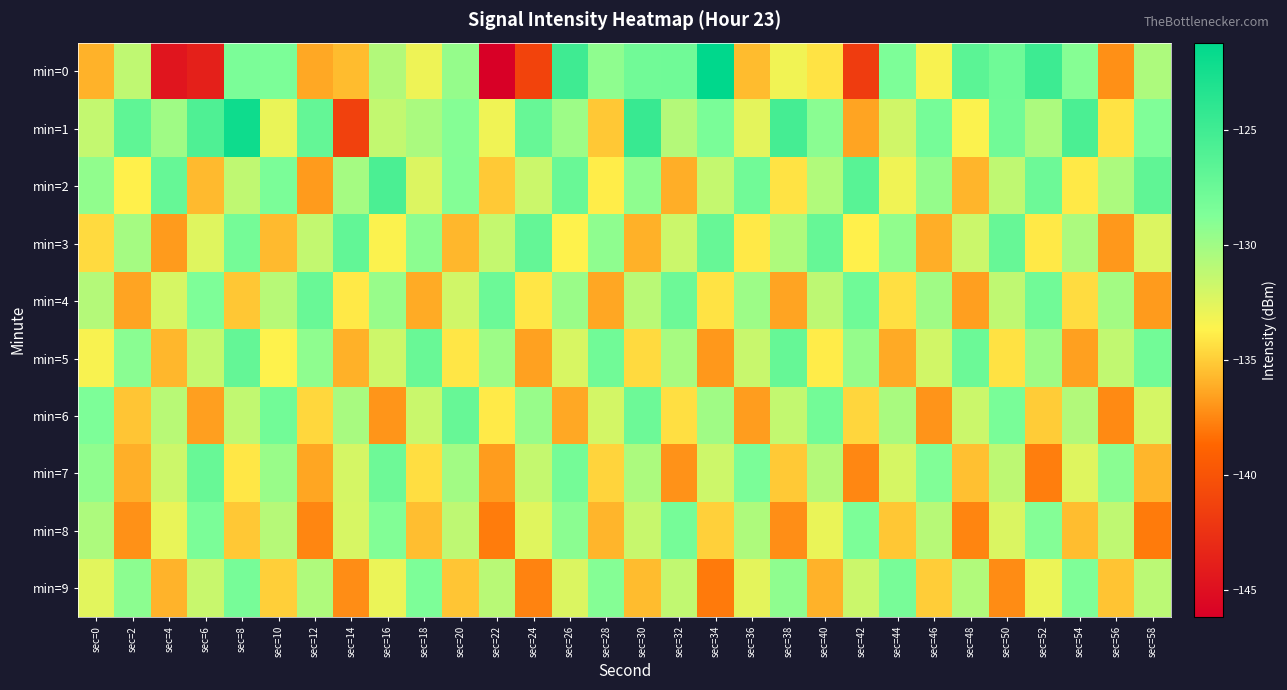

Reading right to left, transcribe all the data shown in this chart.

min=0: sec=58=-130.5	sec=56=-137.2	sec=54=-129.0	sec=52=-124.9	sec=50=-127.8	sec=48=-126.6	sec=46=-133.4	sec=44=-128.6	sec=42=-141.7	sec=40=-134.2	sec=38=-133.2	sec=36=-135.6	sec=34=-121.2	sec=32=-127.8	sec=30=-127.9	sec=28=-129.3	sec=26=-124.9	sec=24=-141.2	sec=22=-146.2	sec=20=-129.6	sec=18=-133.1	sec=16=-130.7	sec=14=-135.6	sec=12=-136.3	sec=10=-128.6	sec=8=-128.5	sec=6=-143.7	sec=4=-144.5	sec=2=-131.3	sec=0=-136.0
min=1: sec=58=-128.8	sec=56=-134.2	sec=54=-125.7	sec=52=-130.4	sec=50=-127.9	sec=48=-133.6	sec=46=-128.2	sec=44=-131.9	sec=42=-136.4	sec=40=-129.1	sec=38=-125.3	sec=36=-132.7	sec=34=-128.4	sec=32=-130.8	sec=30=-124.6	sec=28=-135.2	sec=26=-129.9	sec=24=-127.3	sec=22=-133.1	sec=20=-128.9	sec=18=-130.4	sec=16=-131.3	sec=14=-141.3	sec=12=-127.1	sec=10=-132.9	sec=8=-122.1	sec=6=-125.9	sec=4=-130.0	sec=2=-126.9	sec=0=-131.4
min=2: sec=58=-126.9	sec=56=-130.4	sec=54=-134.0	sec=52=-127.7	sec=50=-131.2	sec=48=-135.9	sec=46=-129.6	sec=44=-133.1	sec=42=-126.5	sec=40=-130.7	sec=38=-134.2	sec=36=-127.9	sec=34=-131.4	sec=32=-136.1	sec=30=-129.3	sec=28=-133.9	sec=26=-127.5	sec=24=-131.7	sec=22=-135.1	sec=20=-128.9	sec=18=-132.3	sec=16=-125.7	sec=14=-130.2	sec=12=-136.8	sec=10=-128.4	sec=8=-131.2	sec=6=-135.7	sec=4=-127.2	sec=2=-133.8	sec=0=-129.4
min=3: sec=58=-132.3	sec=56=-136.9	sec=54=-130.4	sec=52=-134.0	sec=50=-127.3	sec=48=-131.7	sec=46=-136.1	sec=44=-129.4	sec=42=-133.8	sec=40=-127.2	sec=38=-130.6	sec=36=-134.0	sec=34=-127.3	sec=32=-131.7	sec=30=-136.0	sec=28=-129.3	sec=26=-133.7	sec=24=-127.1	sec=22=-131.4	sec=20=-135.8	sec=18=-129.2	sec=16=-133.6	sec=14=-127.0	sec=12=-131.3	sec=10=-135.7	sec=8=-128.1	sec=6=-132.4	sec=4=-136.8	sec=2=-130.2	sec=0=-134.6
min=4: sec=58=-136.8	sec=56=-130.1	sec=54=-134.4	sec=52=-127.9	sec=50=-131.2	sec=48=-136.7	sec=46=-130.0	sec=44=-134.3	sec=42=-127.8	sec=40=-131.1	sec=38=-136.4	sec=36=-129.9	sec=34=-134.2	sec=32=-127.7	sec=30=-131.0	sec=28=-136.3	sec=26=-129.8	sec=24=-134.1	sec=22=-127.6	sec=20=-131.9	sec=18=-136.2	sec=16=-129.7	sec=14=-134.0	sec=12=-127.5	sec=10=-130.9	sec=8=-135.2	sec=6=-128.7	sec=4=-132.1	sec=2=-136.4	sec=0=-130.8
min=5: sec=58=-128.0	sec=56=-131.3	sec=54=-136.6	sec=52=-129.9	sec=50=-134.3	sec=48=-127.6	sec=46=-131.9	sec=44=-136.3	sec=42=-129.6	sec=40=-133.9	sec=38=-127.2	sec=36=-131.6	sec=34=-136.9	sec=32=-130.2	sec=30=-134.6	sec=28=-127.9	sec=26=-132.2	sec=24=-136.6	sec=22=-129.9	sec=20=-134.1	sec=18=-127.5	sec=16=-131.8	sec=14=-136.0	sec=12=-129.3	sec=10=-133.7	sec=8=-127.1	sec=6=-131.4	sec=4=-135.8	sec=2=-129.1	sec=0=-133.4
min=6: sec=58=-132.1	sec=56=-137.4	sec=54=-130.7	sec=52=-135.0	sec=50=-128.4	sec=48=-131.7	sec=46=-137.0	sec=44=-130.4	sec=42=-134.7	sec=40=-128.0	sec=38=-131.3	sec=36=-136.7	sec=34=-130.0	sec=32=-134.3	sec=30=-127.7	sec=28=-132.0	sec=26=-136.3	sec=24=-129.7	sec=22=-134.0	sec=20=-127.3	sec=18=-131.7	sec=16=-137.0	sec=14=-130.3	sec=12=-134.6	sec=10=-128.0	sec=8=-131.3	sec=6=-136.6	sec=4=-131.0	sec=2=-135.3	sec=0=-128.6
min=7: sec=58=-135.8	sec=56=-129.2	sec=54=-132.5	sec=52=-137.8	sec=50=-131.1	sec=48=-135.5	sec=46=-128.8	sec=44=-132.1	sec=42=-137.5	sec=40=-130.8	sec=38=-135.1	sec=36=-128.4	sec=34=-131.8	sec=32=-137.1	sec=30=-130.4	sec=28=-134.8	sec=26=-128.1	sec=24=-131.4	sec=22=-136.8	sec=20=-130.1	sec=18=-134.4	sec=16=-127.8	sec=14=-132.1	sec=12=-136.4	sec=10=-129.7	sec=8=-134.1	sec=6=-127.4	sec=4=-131.7	sec=2=-136.1	sec=0=-129.4
min=8: sec=58=-137.9	sec=56=-131.2	sec=54=-135.6	sec=52=-128.9	sec=50=-132.2	sec=48=-137.6	sec=46=-130.9	sec=44=-135.2	sec=42=-128.6	sec=40=-132.9	sec=38=-137.2	sec=36=-130.6	sec=34=-134.9	sec=32=-128.2	sec=30=-131.5	sec=28=-135.9	sec=26=-129.2	sec=24=-132.5	sec=22=-137.9	sec=20=-131.2	sec=18=-135.5	sec=16=-128.8	sec=14=-132.2	sec=12=-137.5	sec=10=-130.8	sec=8=-135.2	sec=6=-128.5	sec=4=-132.8	sec=2=-137.2	sec=0=-130.5
min=9: sec=58=-131.0	sec=56=-135.3	sec=54=-128.7	sec=52=-133.0	sec=50=-137.3	sec=48=-130.7	sec=46=-135.0	sec=44=-128.3	sec=42=-131.7	sec=40=-136.0	sec=38=-129.3	sec=36=-132.7	sec=34=-138.0	sec=32=-131.3	sec=30=-135.6	sec=28=-129.0	sec=26=-132.3	sec=24=-137.6	sec=22=-131.0	sec=20=-135.3	sec=18=-128.6	sec=16=-132.9	sec=14=-137.3	sec=12=-130.6	sec=10=-134.9	sec=8=-128.3	sec=6=-131.6	sec=4=-135.9	sec=2=-129.3	sec=0=-132.6